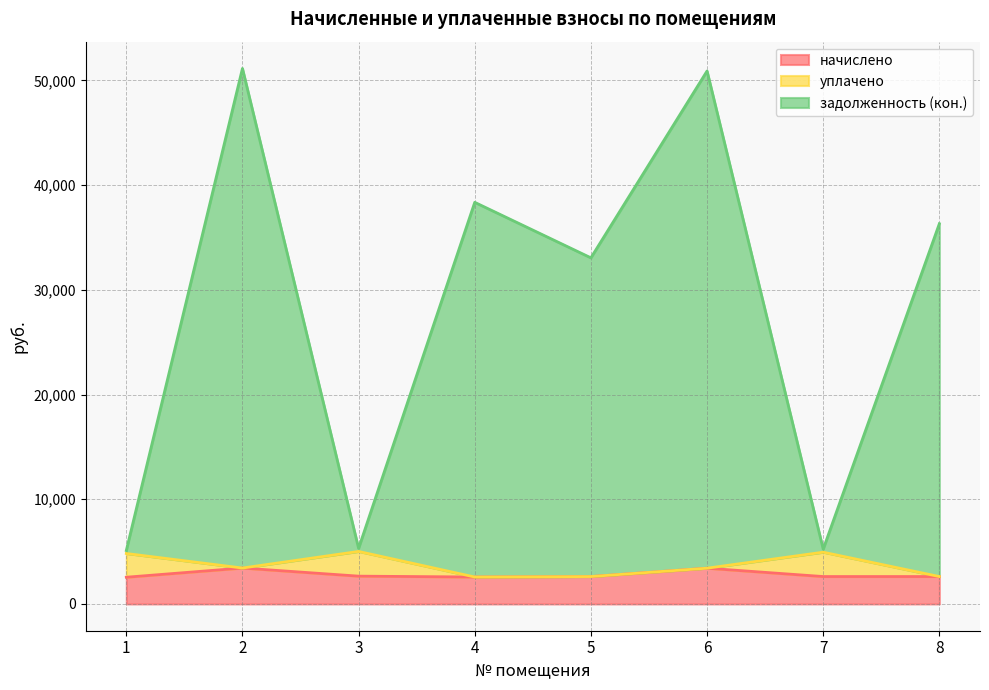

How many lines are shown in the chart?

3